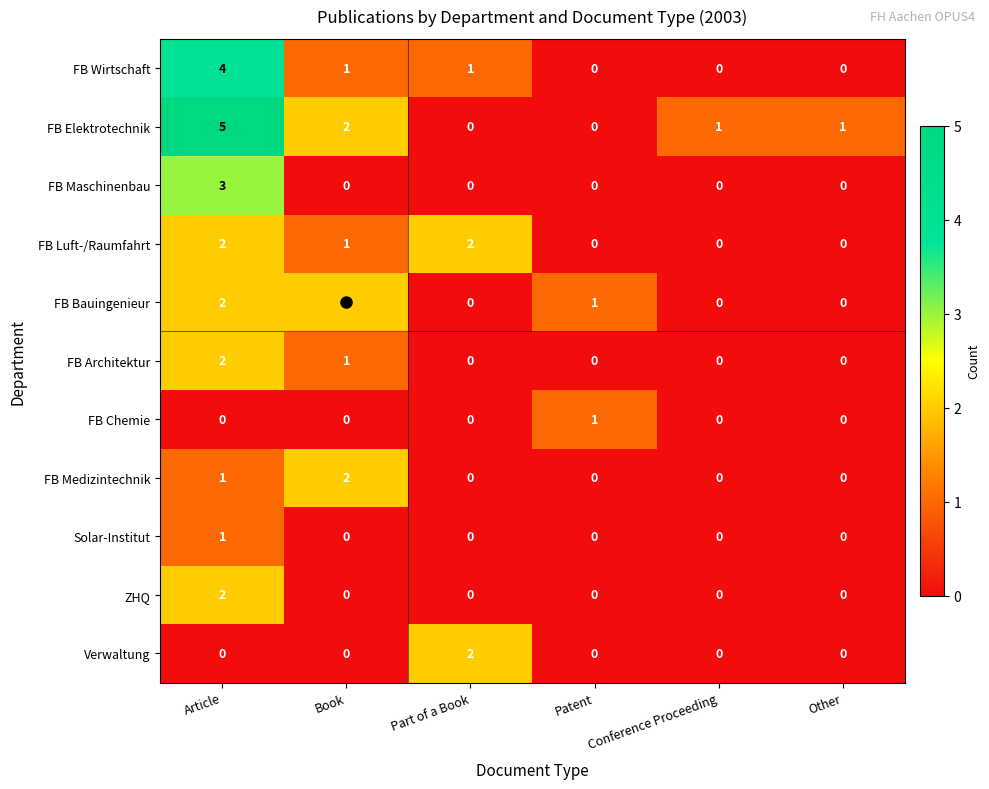

Is it true that ZHQ equals 0 at Part of a Book?

True